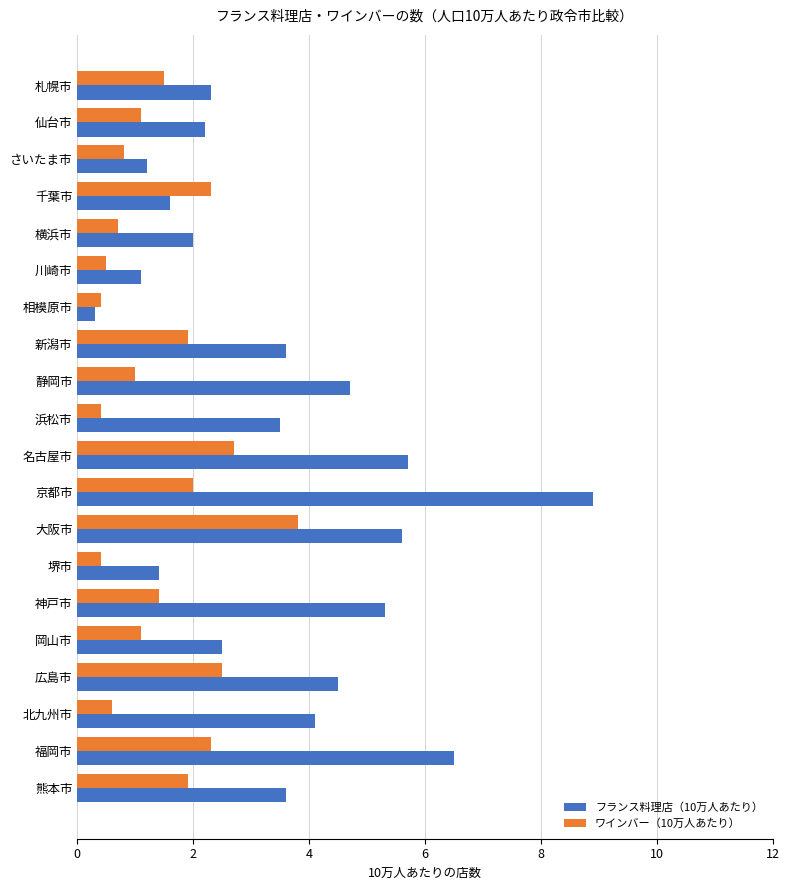

True or false: ワインバー（10万人あたり） has a value of 1.9 at 新潟市.

True